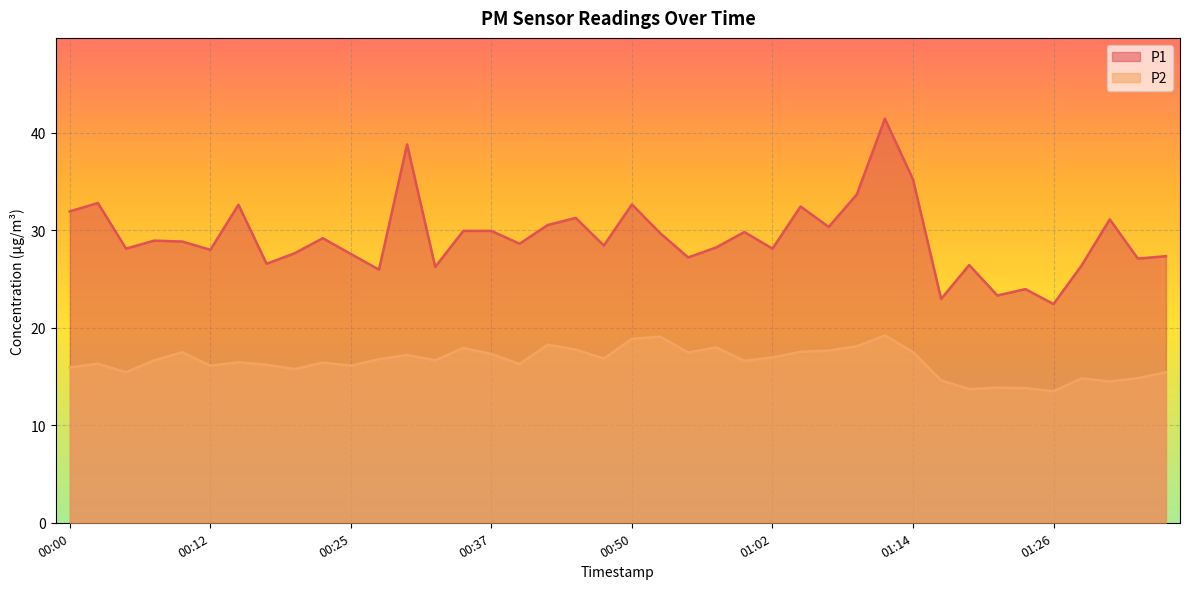

Reading left to right, transcribe all the data shown in this chart.

P1: 00:00=31.9	00:02=32.8	00:05=28.1	00:07=28.9	00:10=28.8	00:12=28.0	00:15=32.6	00:17=26.6	00:20=27.6	00:22=29.2	00:25=27.6	00:27=25.9	00:29=38.8	00:32=26.2	00:35=29.9	00:37=29.9	00:40=28.6	00:42=30.5	00:45=31.2	00:47=28.4	00:50=32.6	00:52=29.7	00:55=27.2	00:57=28.2	00:59=29.8	01:02=28.1	01:04=32.4	01:07=30.3	01:09=33.6	01:12=41.4	01:14=35.2	01:17=22.9	01:19=26.4	01:22=23.3	01:24=23.9	01:26=22.4	01:29=26.4	01:31=31.1	01:34=27.1	01:36=27.3
P2: 00:00=15.9	00:02=16.3	00:05=15.4	00:07=16.6	00:10=17.5	00:12=16.1	00:15=16.4	00:17=16.2	00:20=15.8	00:22=16.4	00:25=16.1	00:27=16.8	00:29=17.2	00:32=16.6	00:35=17.9	00:37=17.3	00:40=16.3	00:42=18.2	00:45=17.8	00:47=16.8	00:50=18.9	00:52=19.1	00:55=17.4	00:57=18.0	00:59=16.6	01:02=16.9	01:04=17.5	01:07=17.6	01:09=18.1	01:12=19.2	01:14=17.5	01:17=14.6	01:19=13.7	01:22=13.8	01:24=13.8	01:26=13.5	01:29=14.8	01:31=14.5	01:34=14.8	01:36=15.4